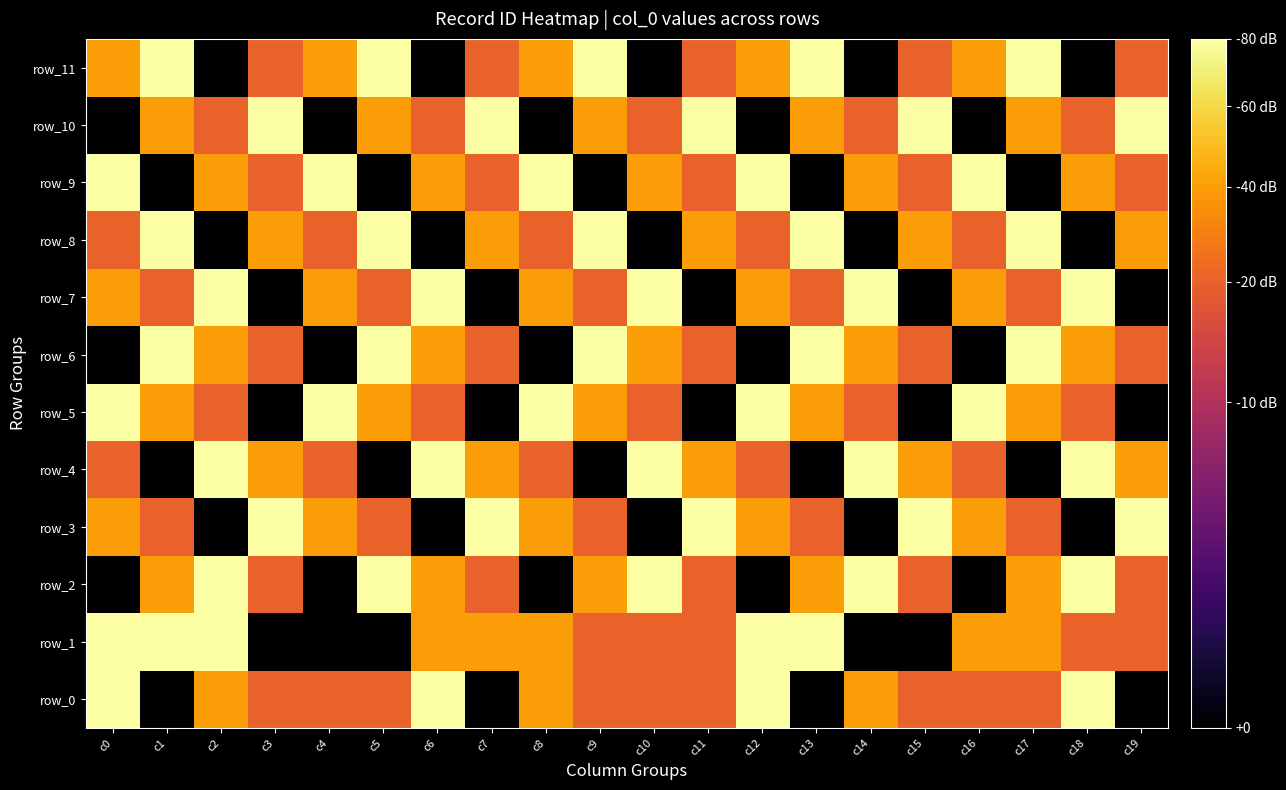

At how many categories does at least one series exceed 7?

20